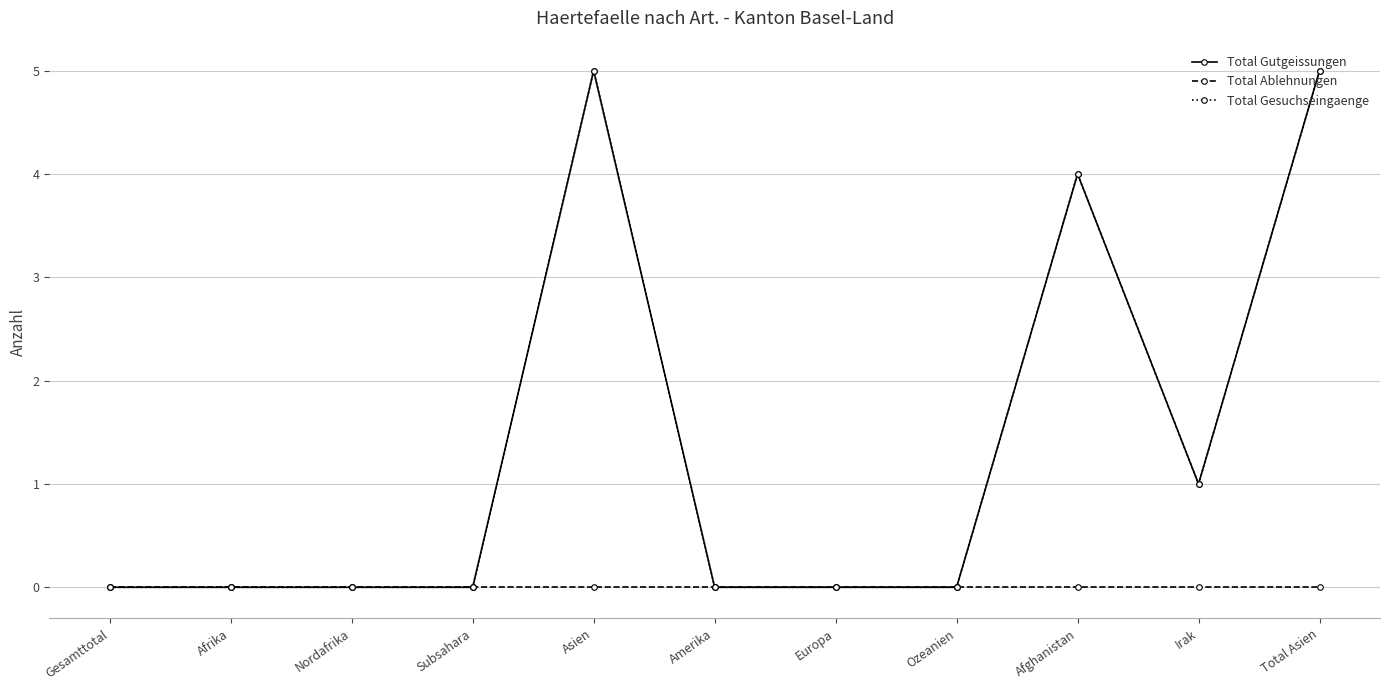

The value of Total Gutgeissungen at Subsahara is 2. True or false?

False